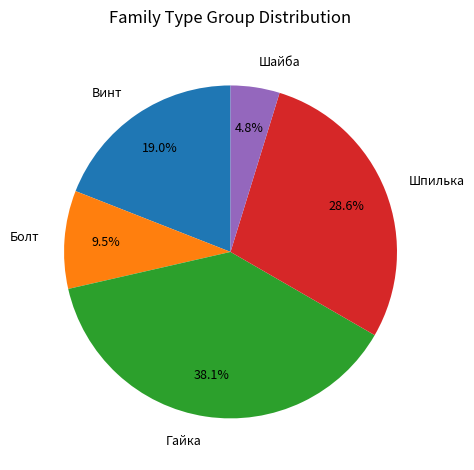

What percentage is the Шпилька slice, to the nearest percent?

29%